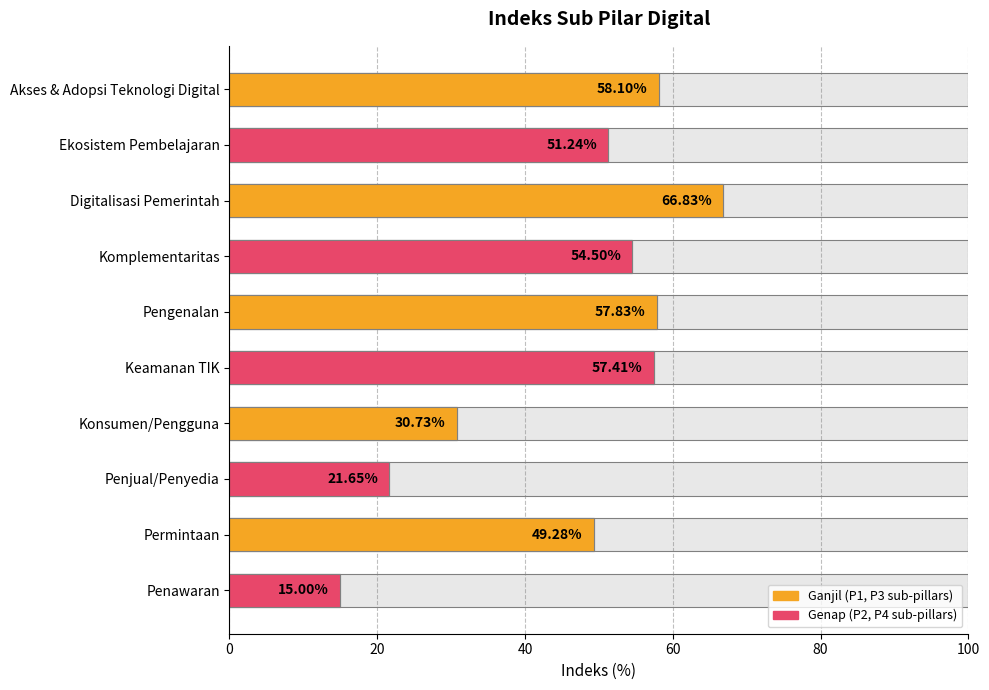

What is the sum of all values?

462.6